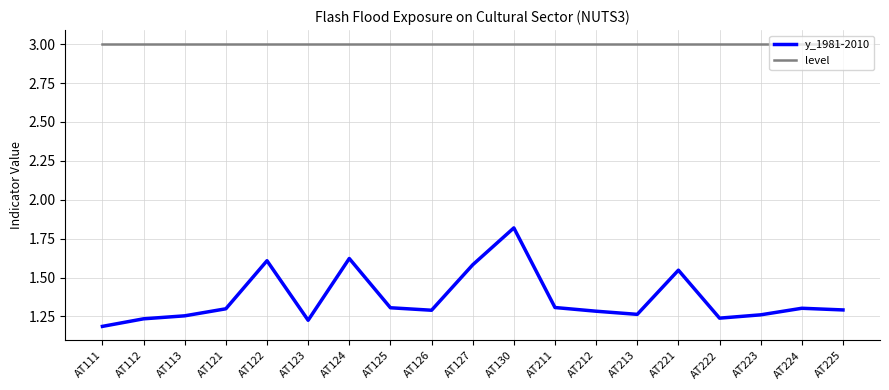

At which category is the sum across all series the highest?

AT130